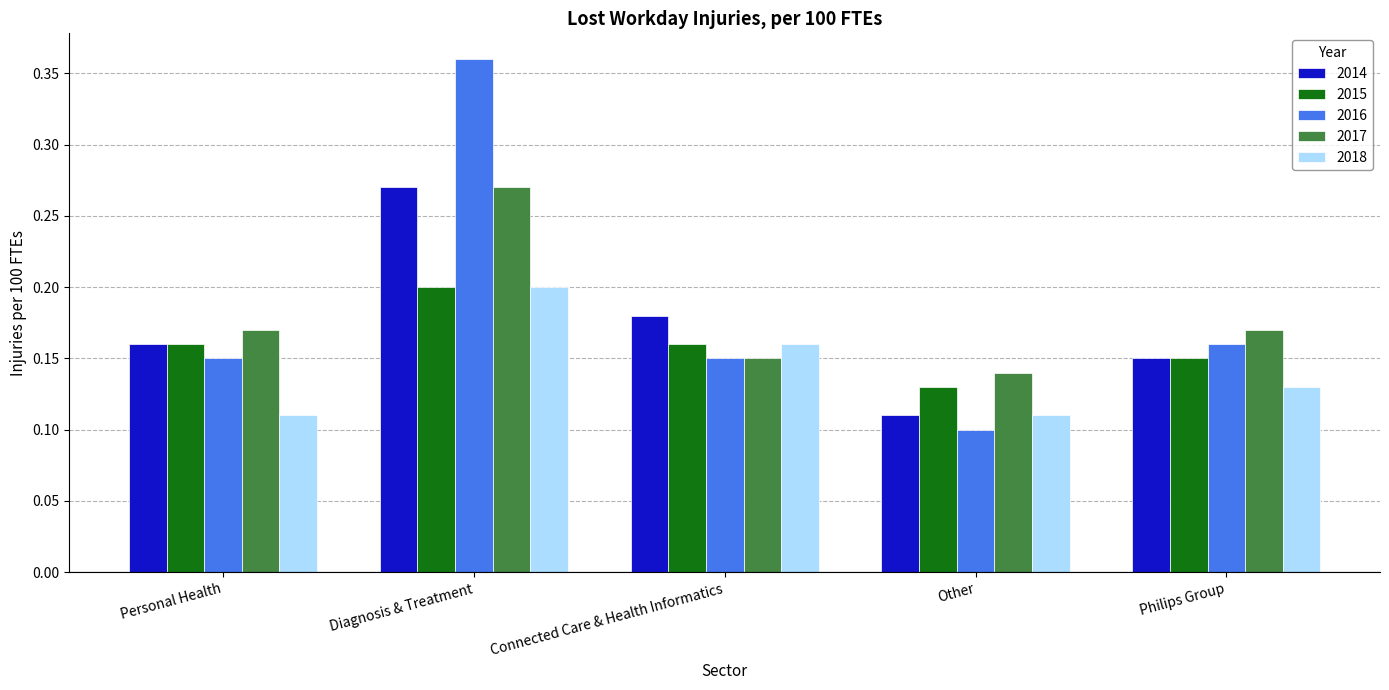

Count the 2015 values in the range 0 to 1.

5